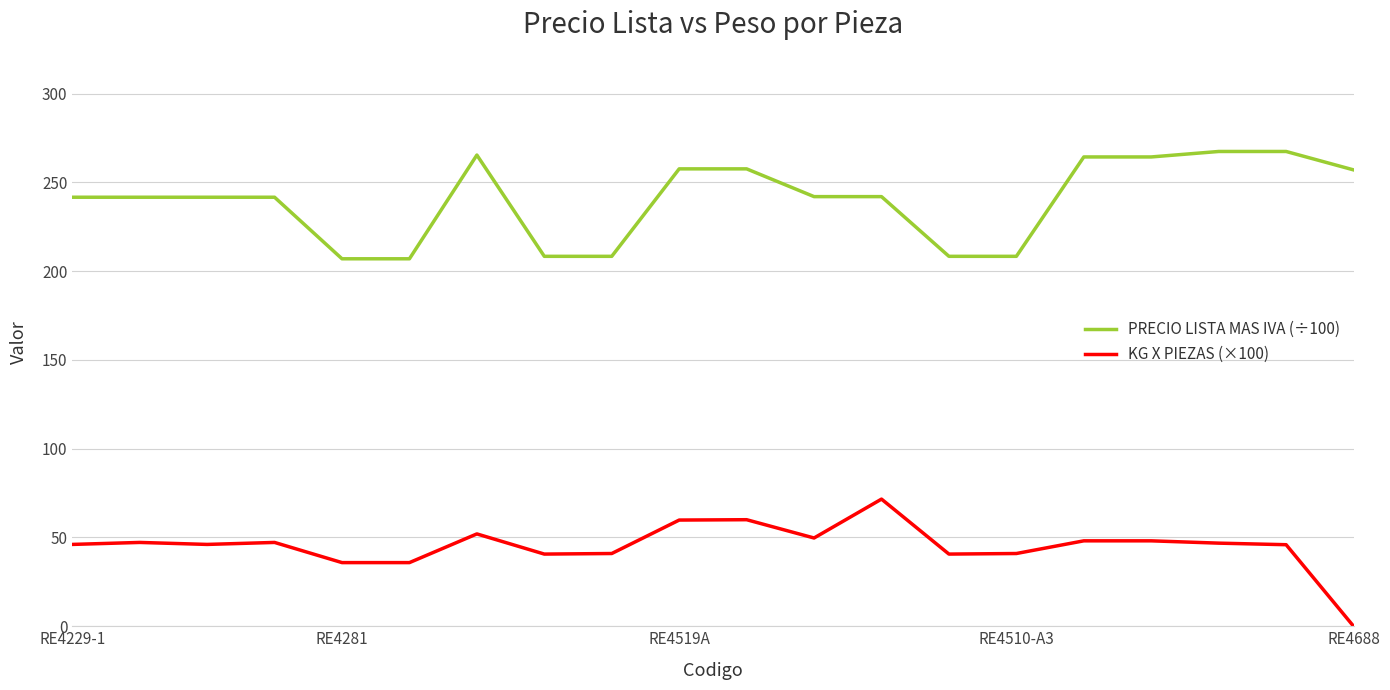

What is the highest value of the KG X PIEZAS (×100) series?

71.6